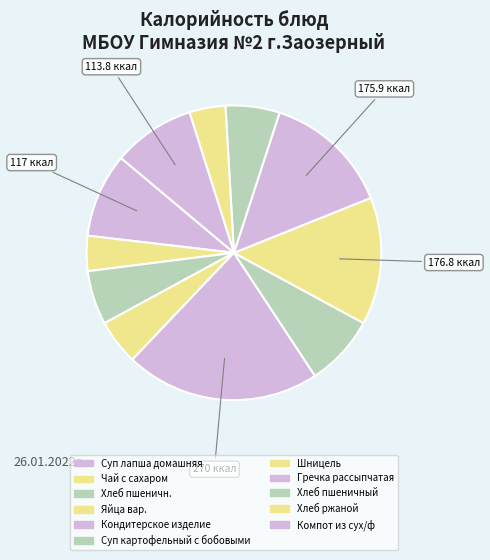

How many segments does this pie chart have?

11